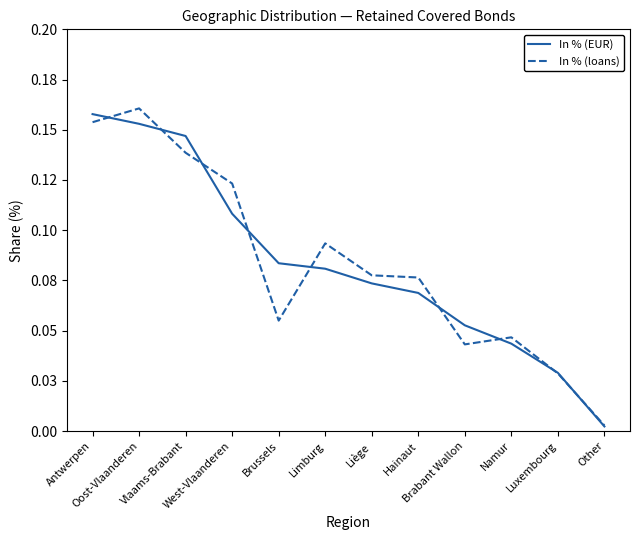

Which series changed the most between Antwerpen and Hainaut?

In % (EUR)